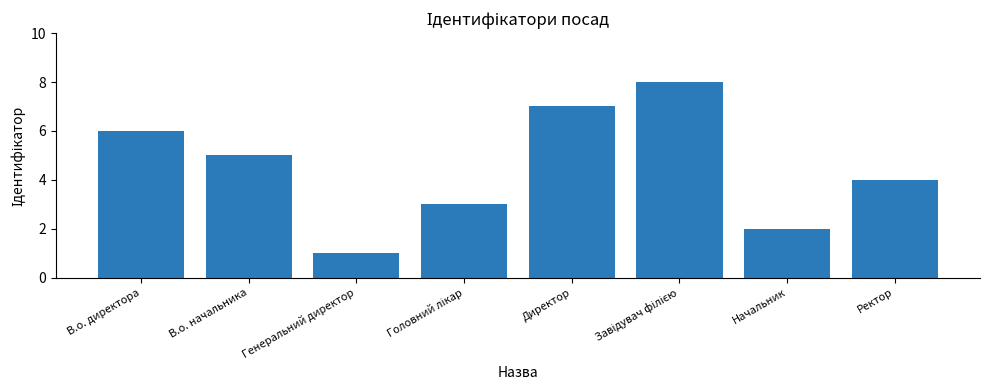

What is the sum of all values?

36